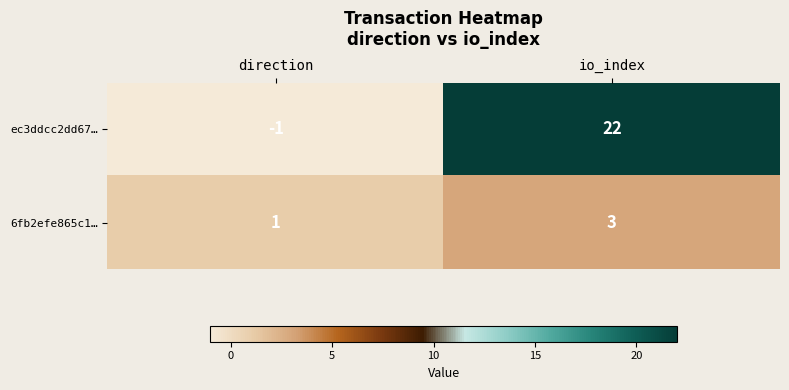

List the series in order of their peak value, lowest first.

6fb2efe865c1…, ec3ddcc2dd67…